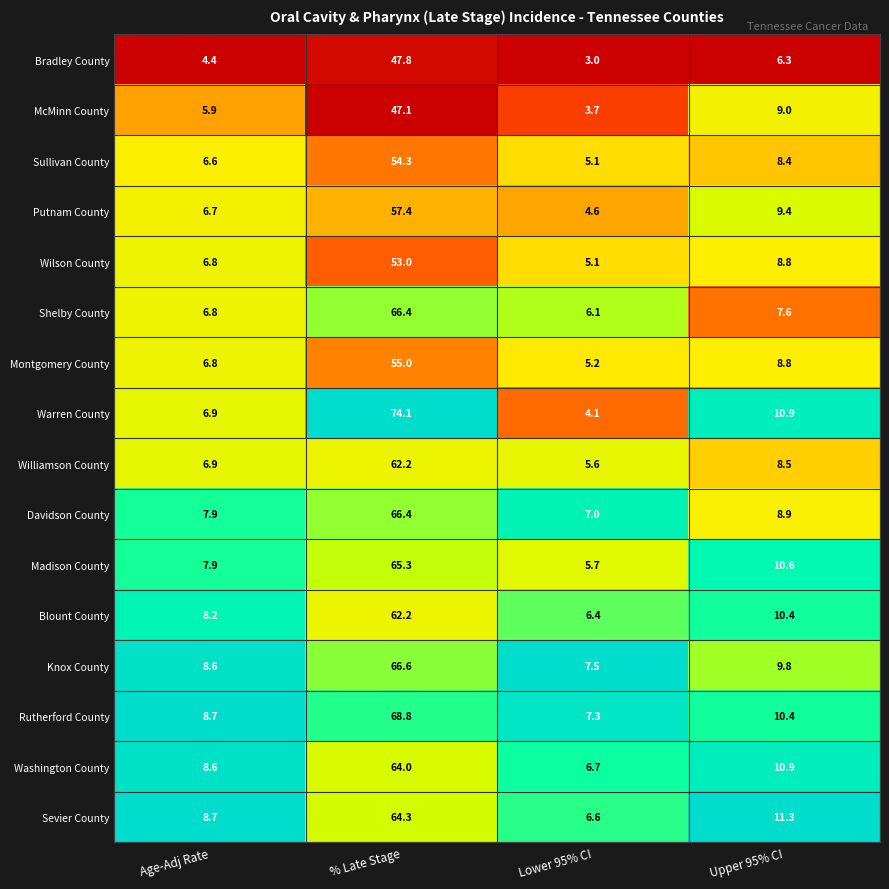

The value of Madison County at Age-Adj Rate is 7.9. True or false?

True